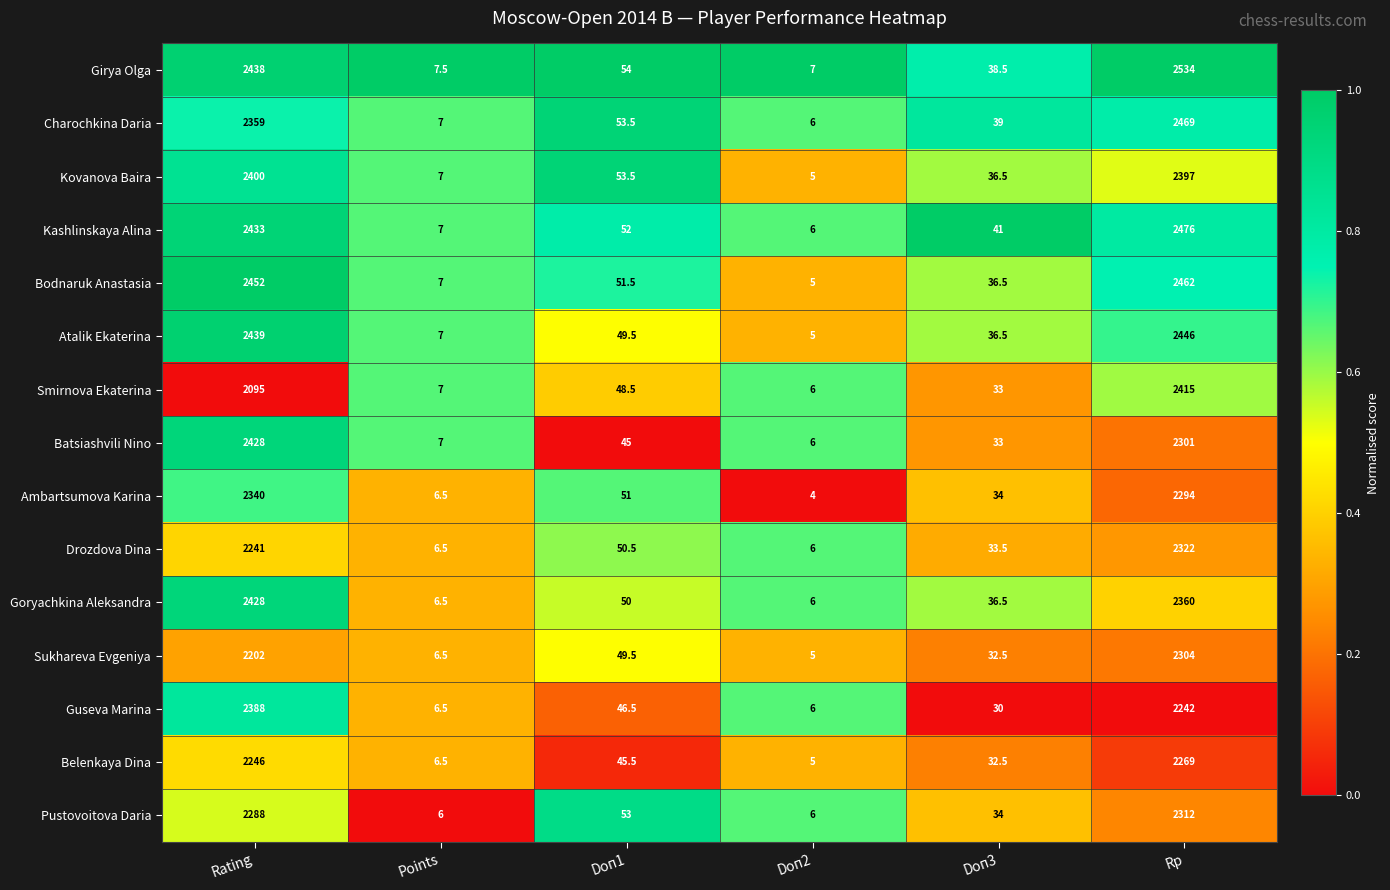

What is the sum of the Batsiashvili Nino values at Rating and Doп3?

2461.0